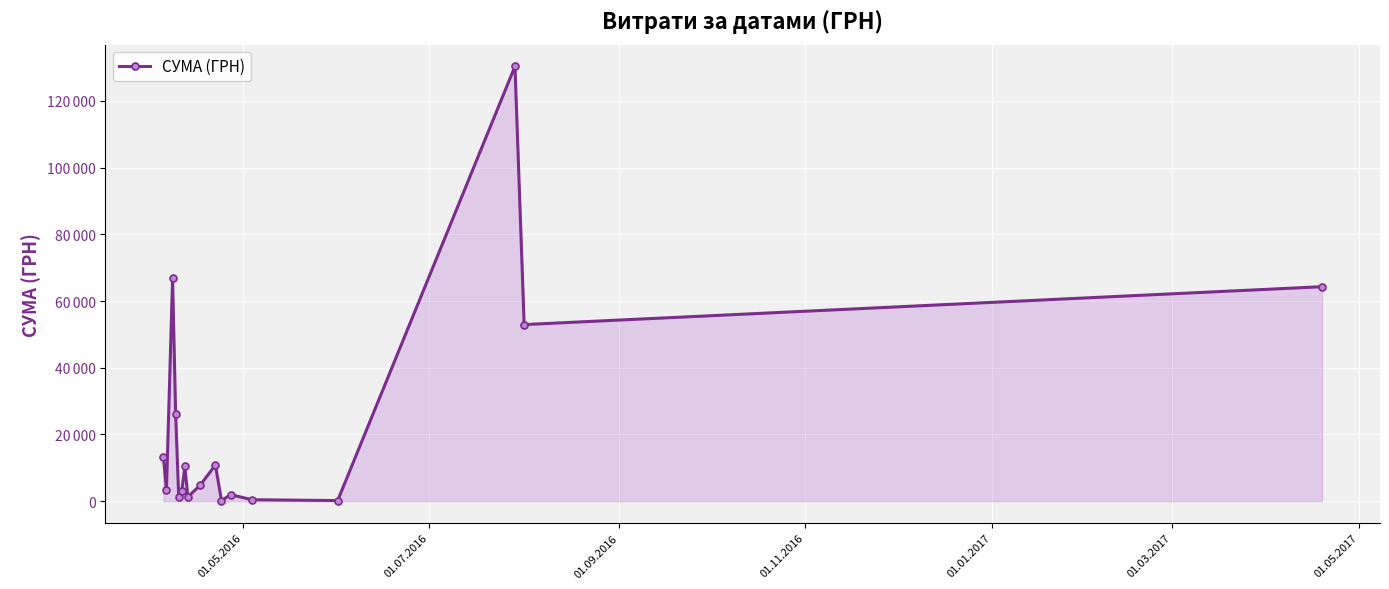

True or false: there are more than 1 points higher than both neighbors.

True